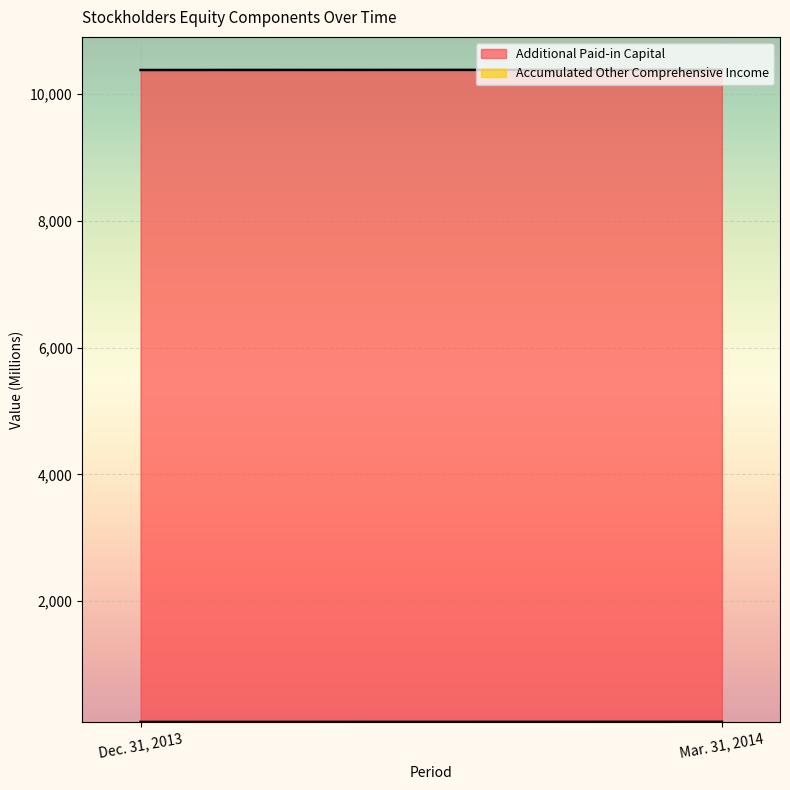

What position from the right is Mar. 31, 2014?

1